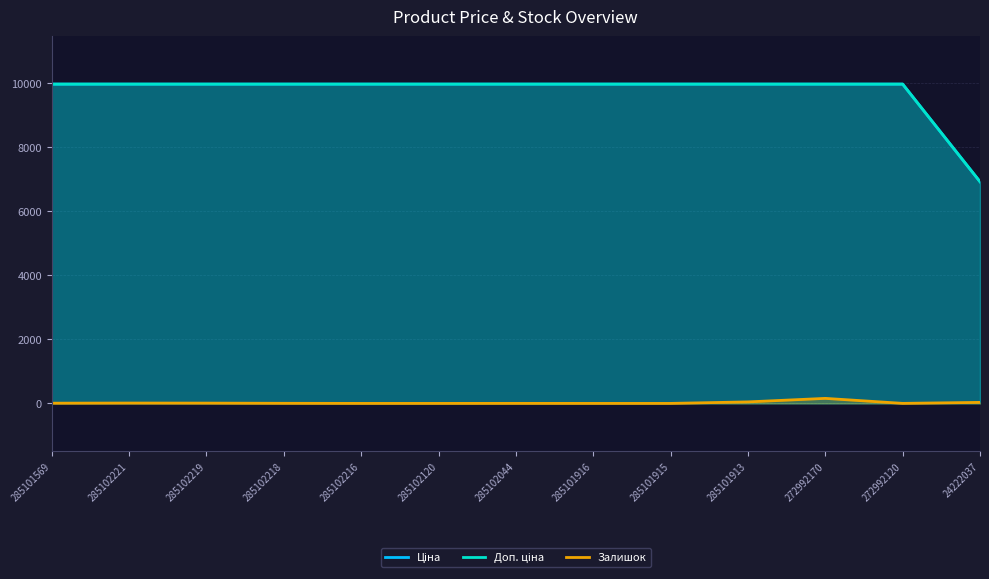

How many lines are shown in the chart?

3